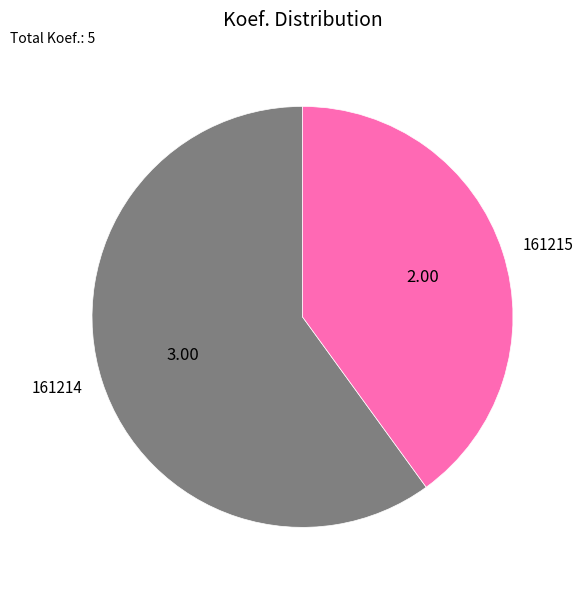

The 161214 slice represents 51% of the pie. True or false?

False